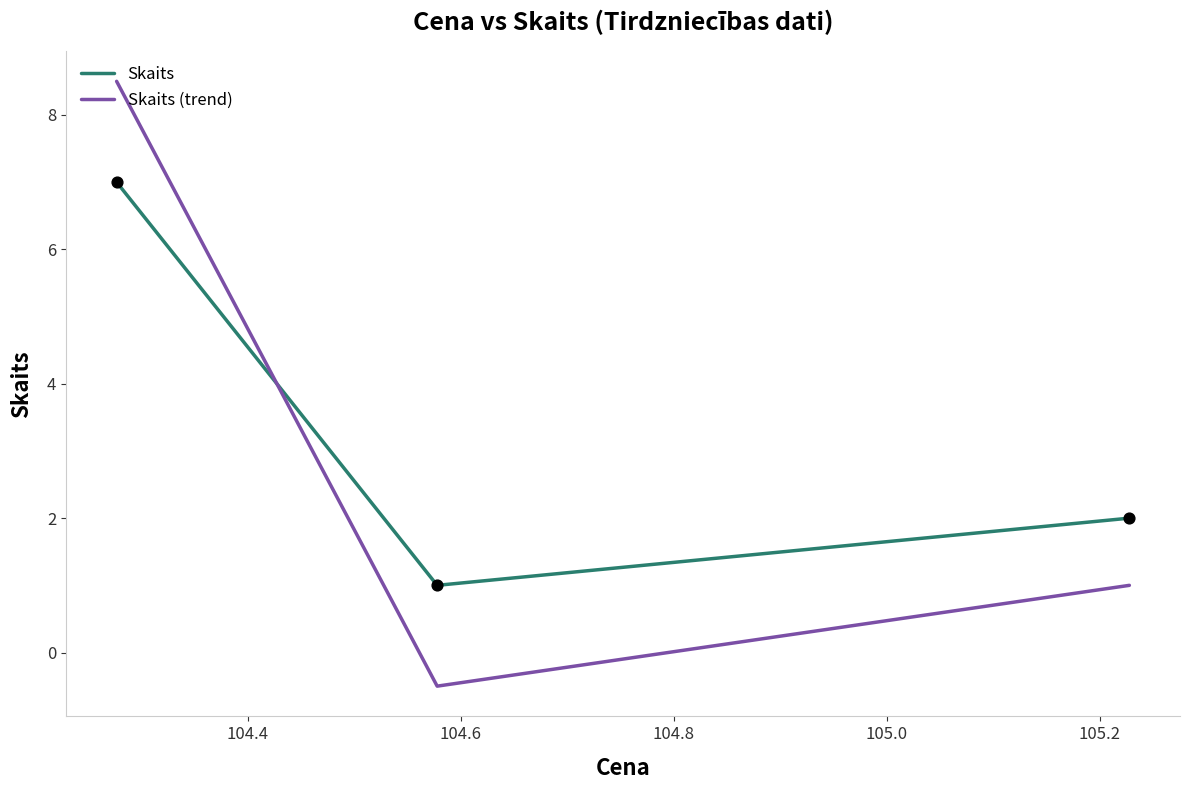

What are all the series names shown in the legend?

Skaits, Skaits (trend)